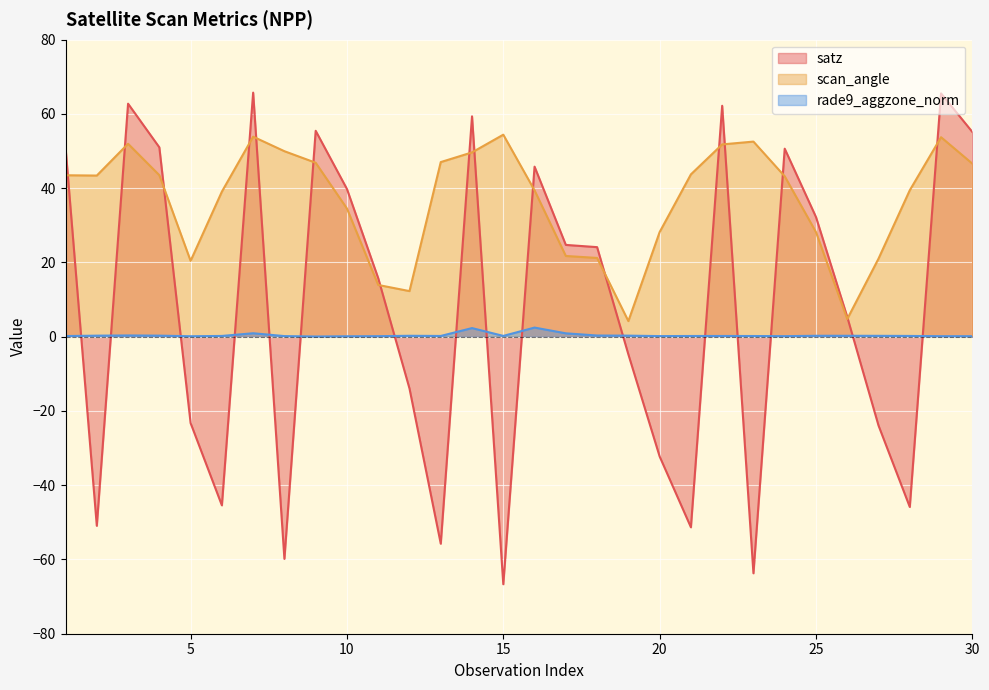

Reading left to right, transcribe all the data shown in this chart.

satz: 1=51.0	2=-50.9	3=62.8	4=51.0	5=-23.3	6=-45.4	7=65.8	8=-59.9	9=55.5	10=39.8	11=15.8	12=-13.9	13=-55.8	14=59.4	15=-66.7	16=45.8	17=24.7	18=24.1	19=-4.8	20=-32.2	21=-51.3	22=62.2	23=-63.7	24=50.6	25=32.2	26=5.3	27=-23.9	28=-45.9	29=65.5	30=55.2
scan_angle: 1=43.5	2=43.4	3=52.0	4=43.5	5=20.4	6=39.1	7=53.9	8=50.0	9=46.9	10=34.5	11=13.9	12=12.3	13=47.0	14=49.6	15=54.4	16=39.4	17=21.8	18=21.2	19=4.2	20=28.2	21=43.7	22=51.8	23=52.6	24=43.2	25=28.2	26=4.8	27=21.0	28=39.5	29=53.7	30=46.6
rade9_aggzone_norm: 1=0.2	2=0.3	3=0.3	4=0.3	5=0.1	6=0.2	7=0.9	8=0.2	9=0.1	10=0.1	11=0.1	12=0.3	13=0.2	14=2.3	15=0.2	16=2.5	17=0.9	18=0.3	19=0.3	20=0.2	21=0.2	22=0.2	23=0.2	24=0.2	25=0.3	26=0.3	27=0.2	28=0.2	29=0.1	30=0.1